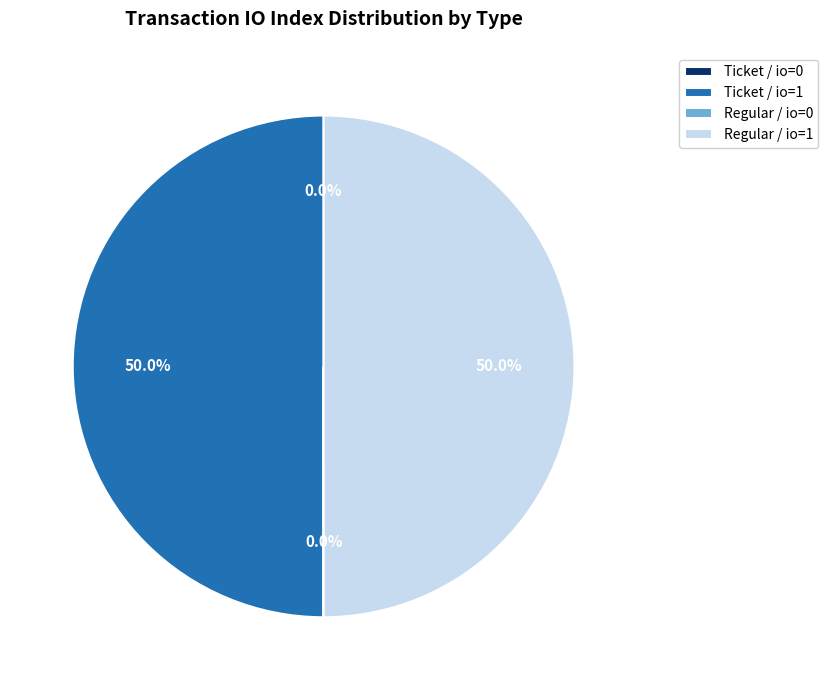

Is the sum of Regular / io=1 and Ticket / io=1 greater than half?

Yes